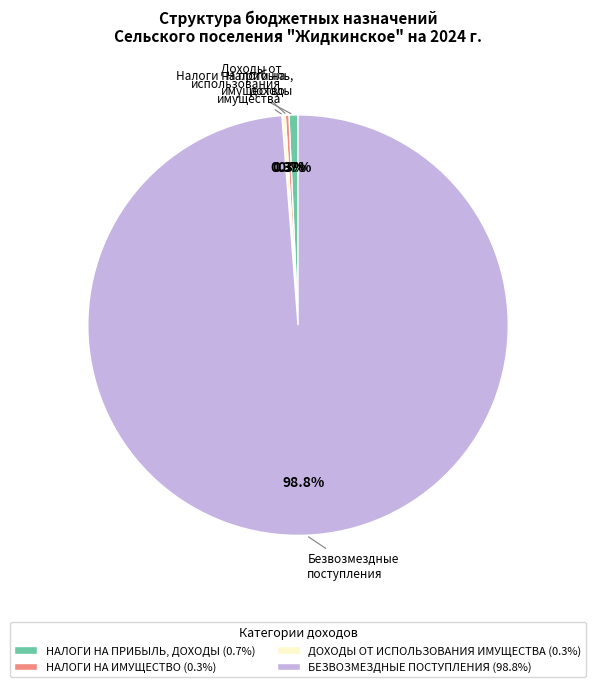

Is there a majority slice in this chart?

Yes